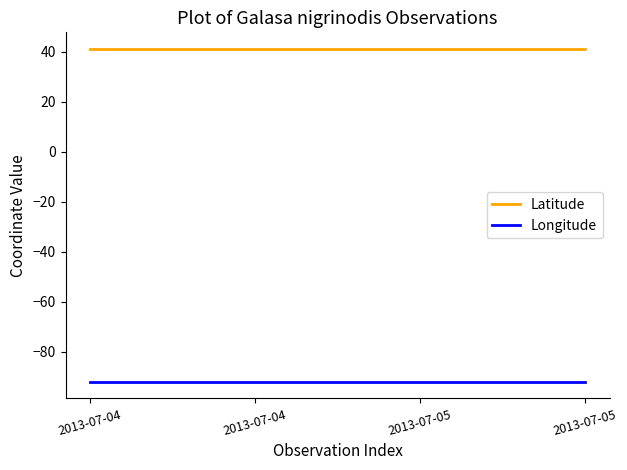

Count the number of data series in this chart.

2